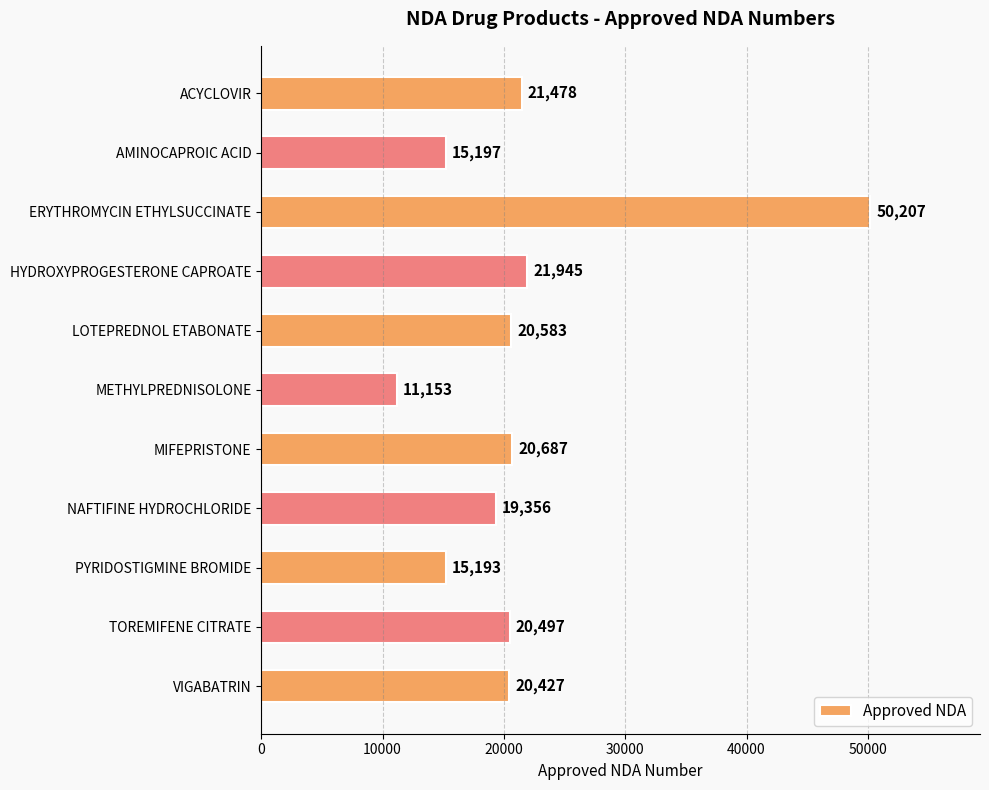

Which has a higher value, AMINOCAPROIC ACID or ERYTHROMYCIN ETHYLSUCCINATE?

ERYTHROMYCIN ETHYLSUCCINATE